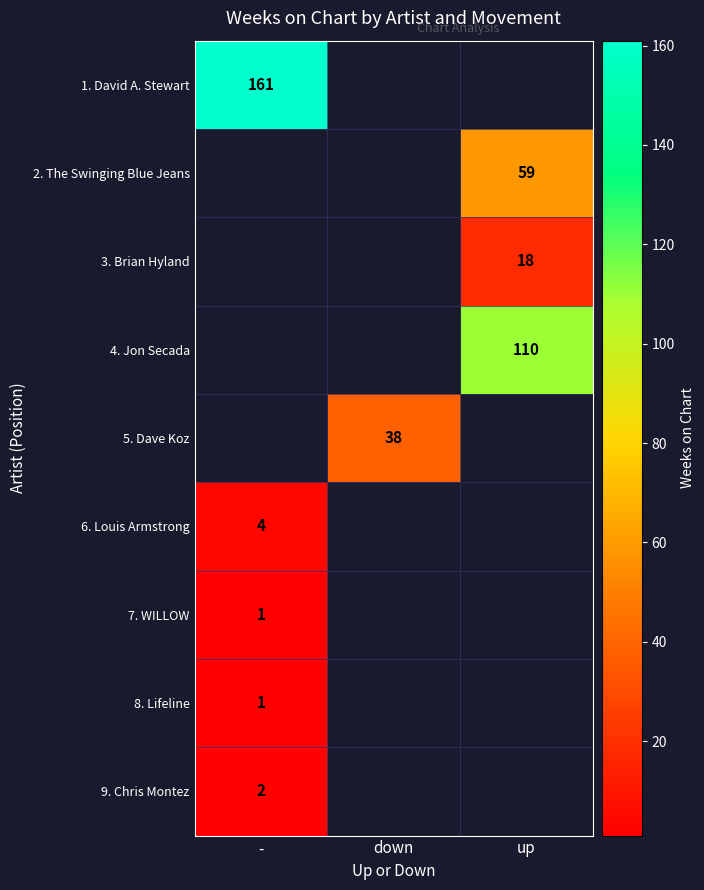

Count the number of categories in the chart.

3